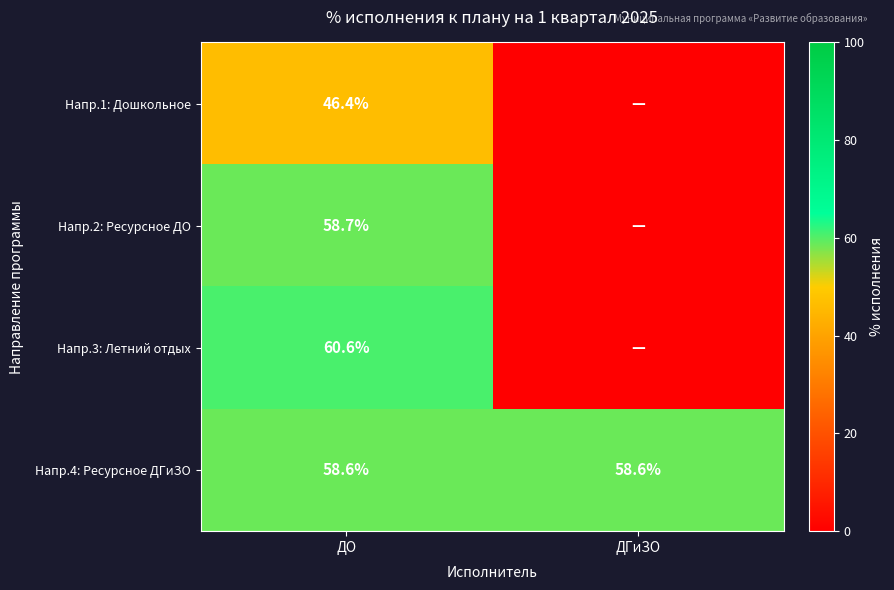

True or false: Напр.3: Летний отдых has a value of 60.6 at ДО.

True